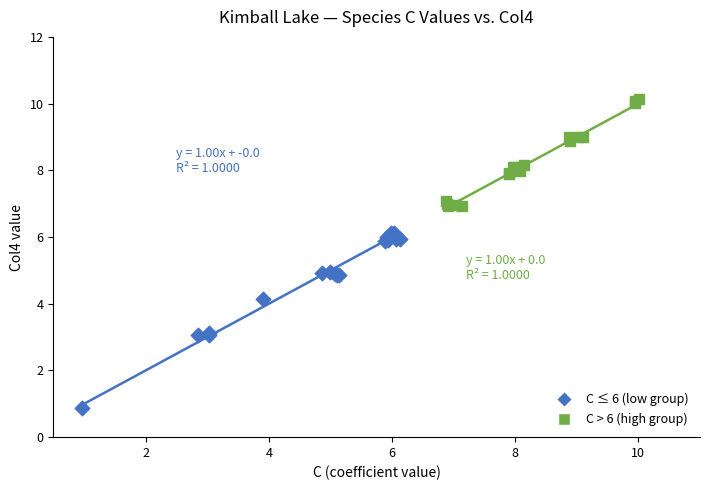

Which series has the largest Y range (max minus min)?

C ≤ 6 (low group)